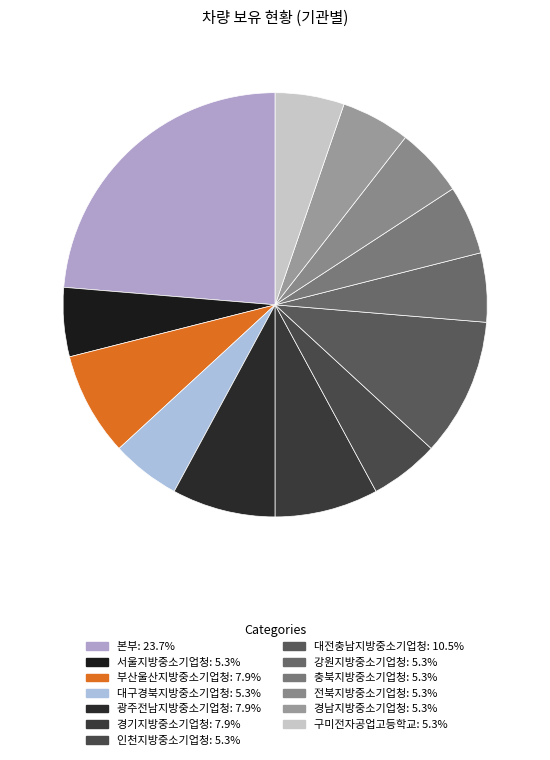

The 인천지방중소기업청 slice represents 5% of the pie. True or false?

True